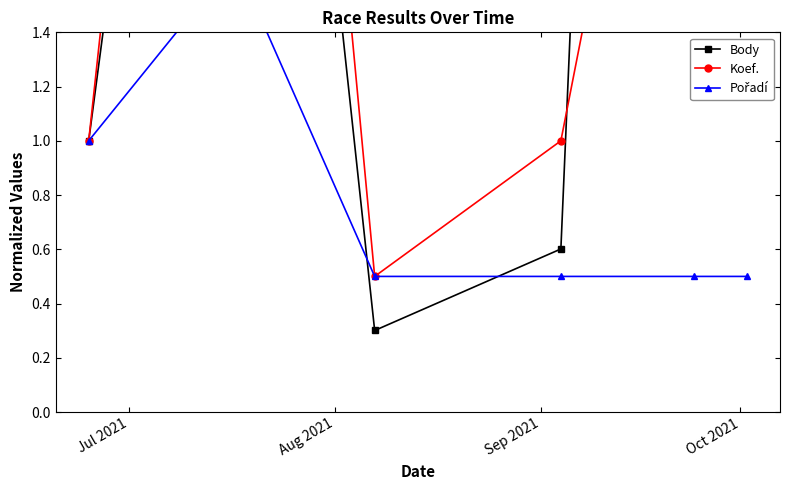

Which series has the largest total across all categories?

Body